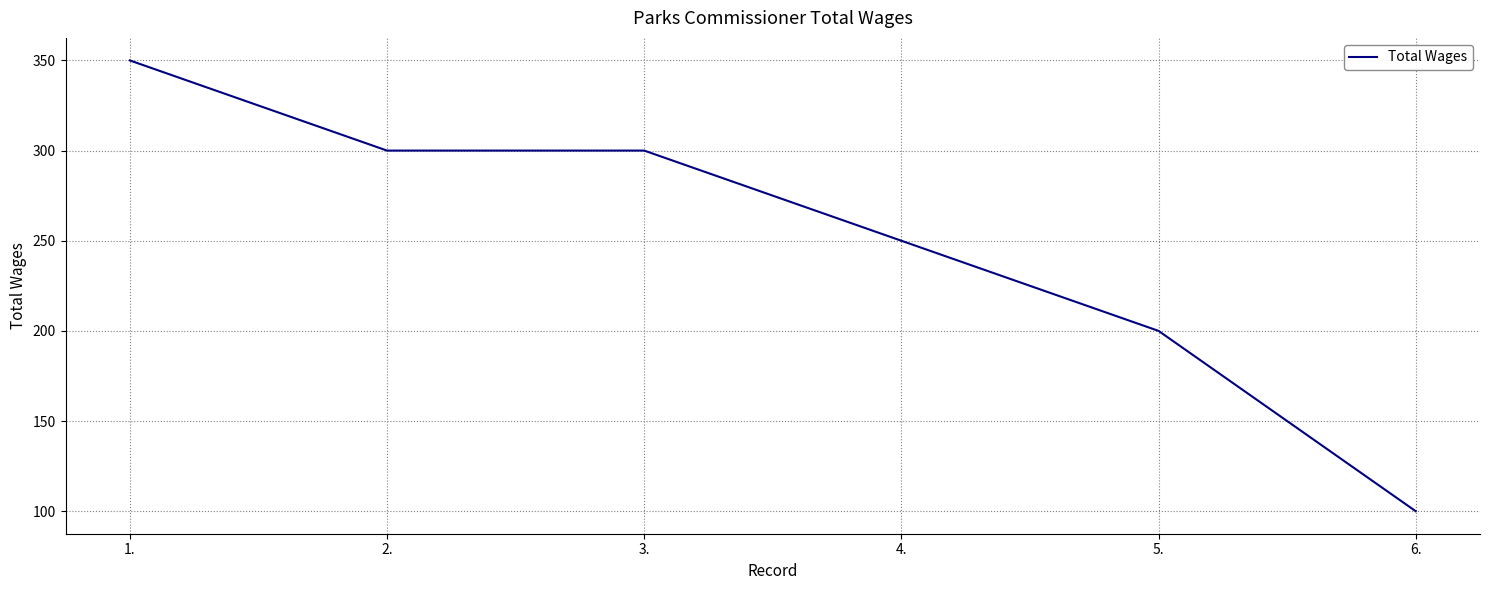

Which label corresponds to the smallest value in the chart?

6.